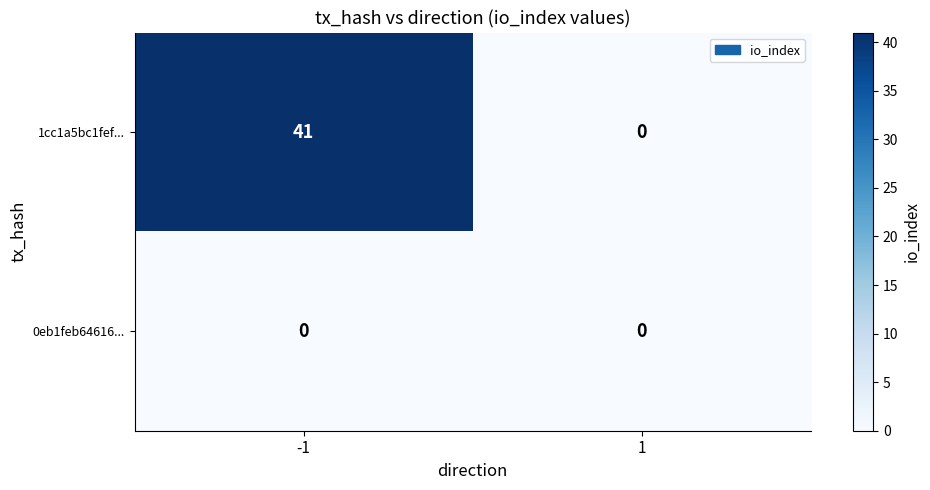

Which series changed the most between -1 and 1?

1cc1a5bc1fef...